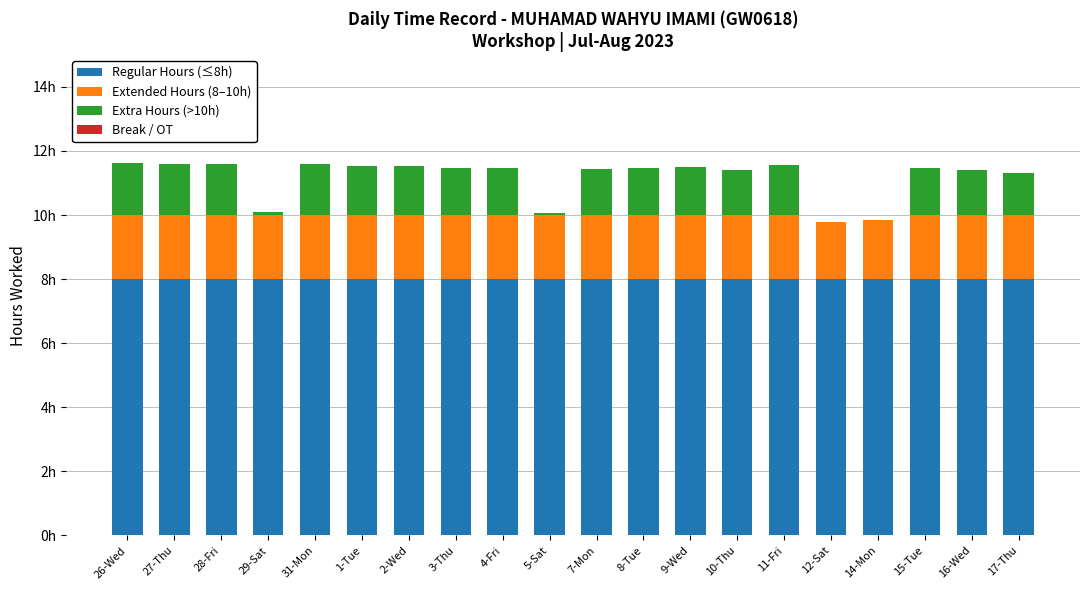

Rank the categories by Extended Hours (8–10h) value from lowest to highest.

12-Sat, 14-Mon, 26-Wed, 27-Thu, 28-Fri, 29-Sat, 31-Mon, 1-Tue, 2-Wed, 3-Thu, 4-Fri, 5-Sat, 7-Mon, 8-Tue, 9-Wed, 10-Thu, 11-Fri, 15-Tue, 16-Wed, 17-Thu